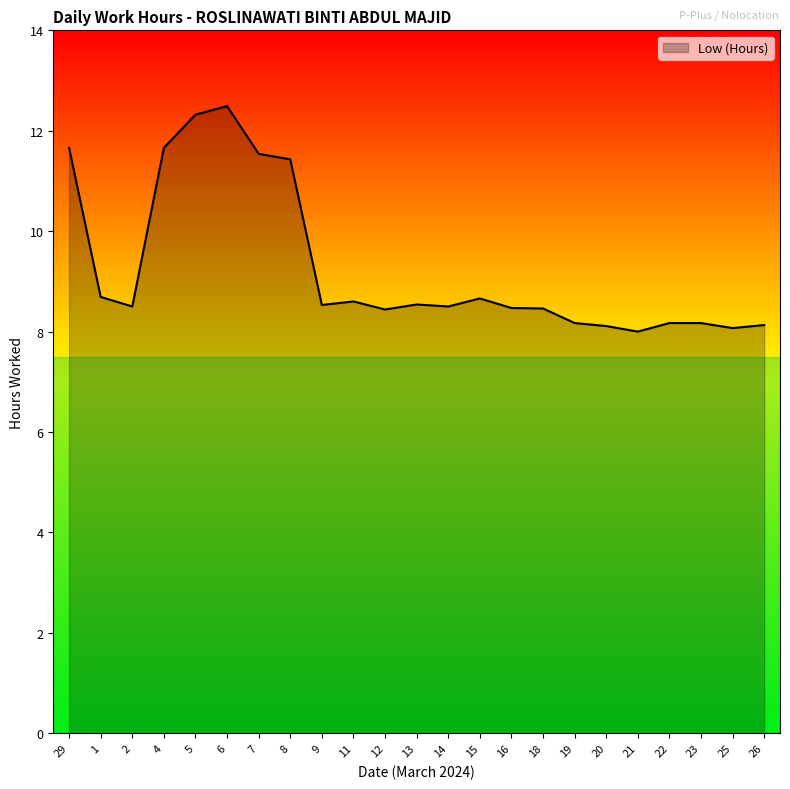

The value at 23 is 12.8. True or false?

False